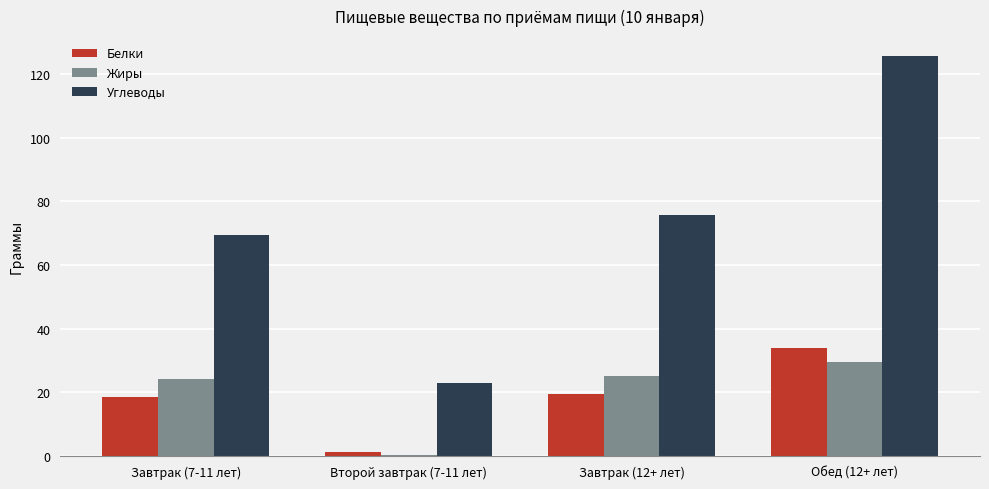

The Жиры series shows 25.2 at Завтрак (12+ лет). True or false?

True